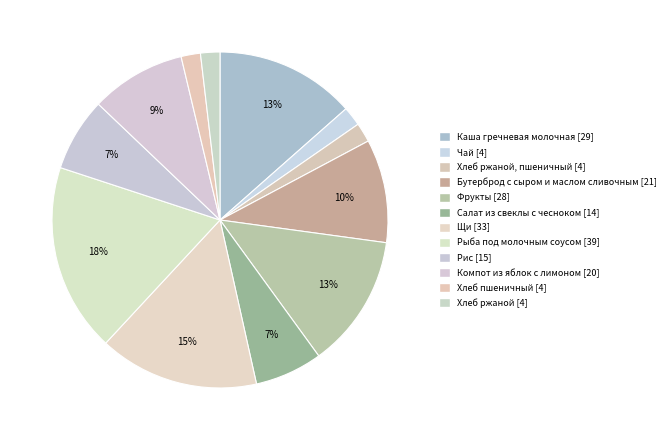

How many segments does this pie chart have?

12